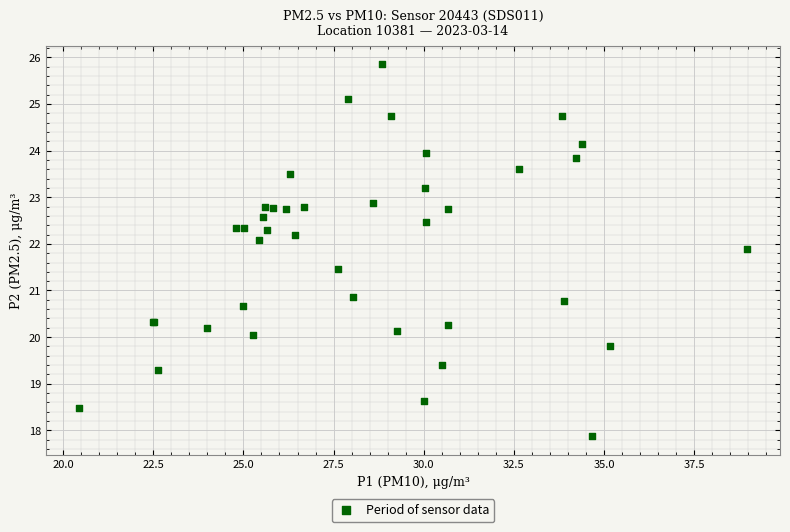

What Y value in the scatter plot is closest to 21?

20.9